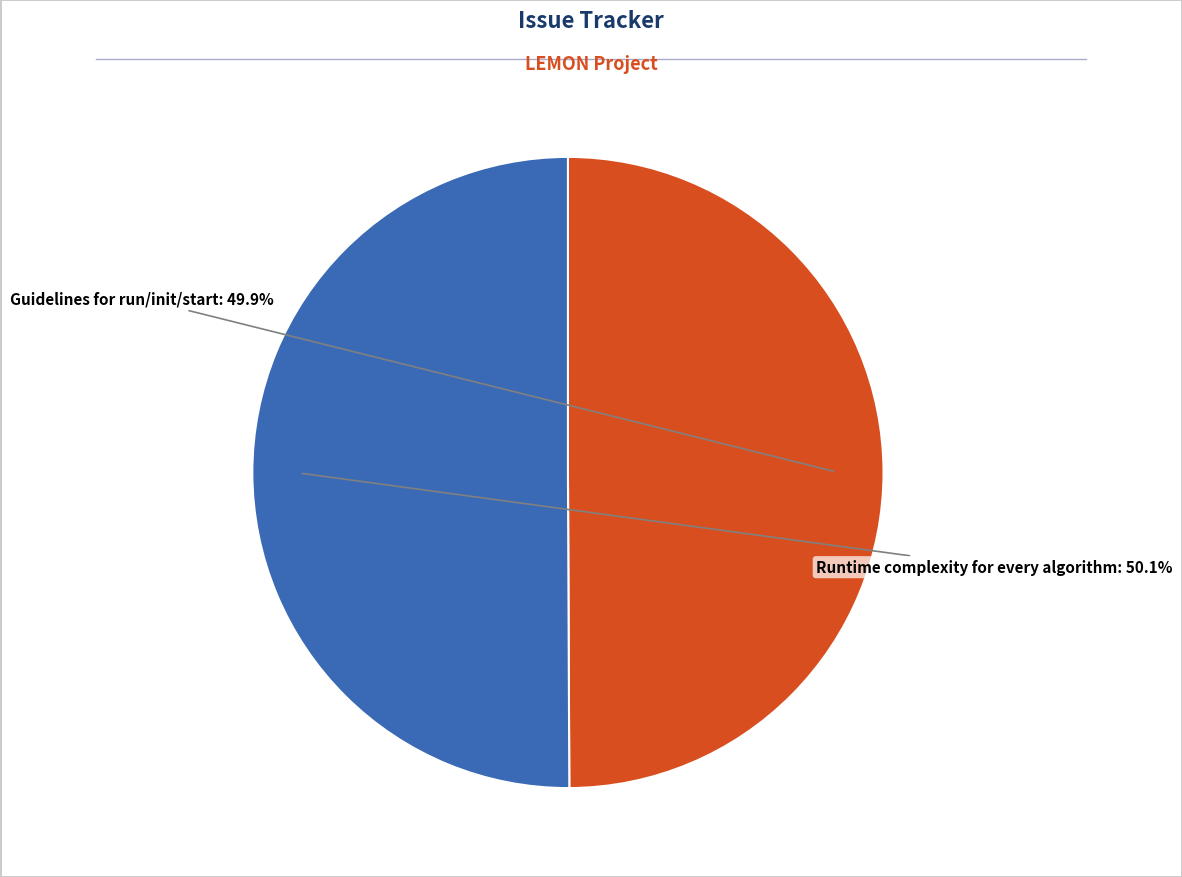

Is there a majority slice in this chart?

Yes